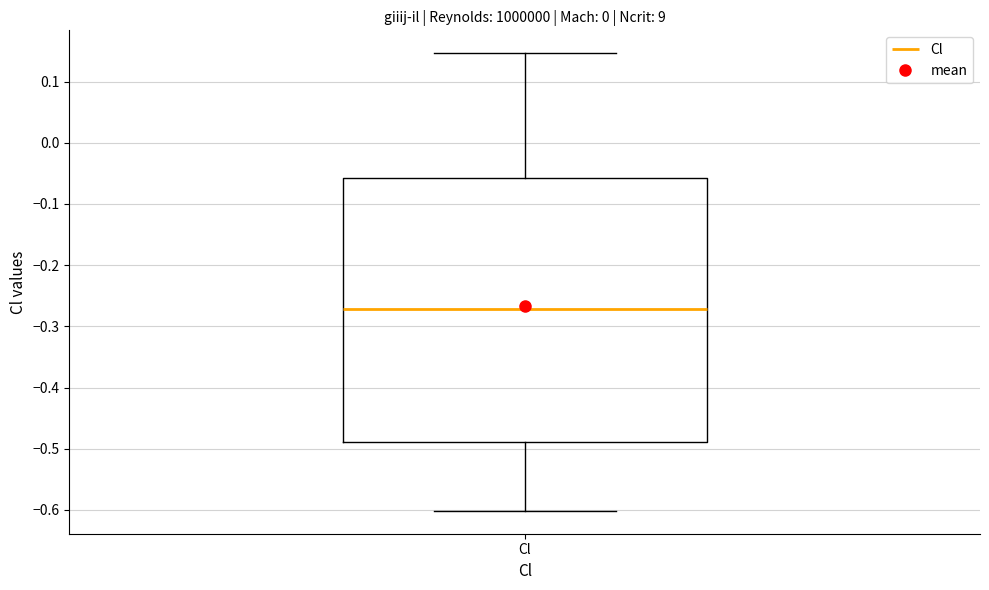

Transcribe this box plot: give where the median line is, the range the box spans, and where the two whiskers end, as read against the y-axis. The values are not printed on the chart, so give them approximately, as read against the axis.

median -0.27, box -0.49 to -0.06, whiskers -0.60 to 0.15